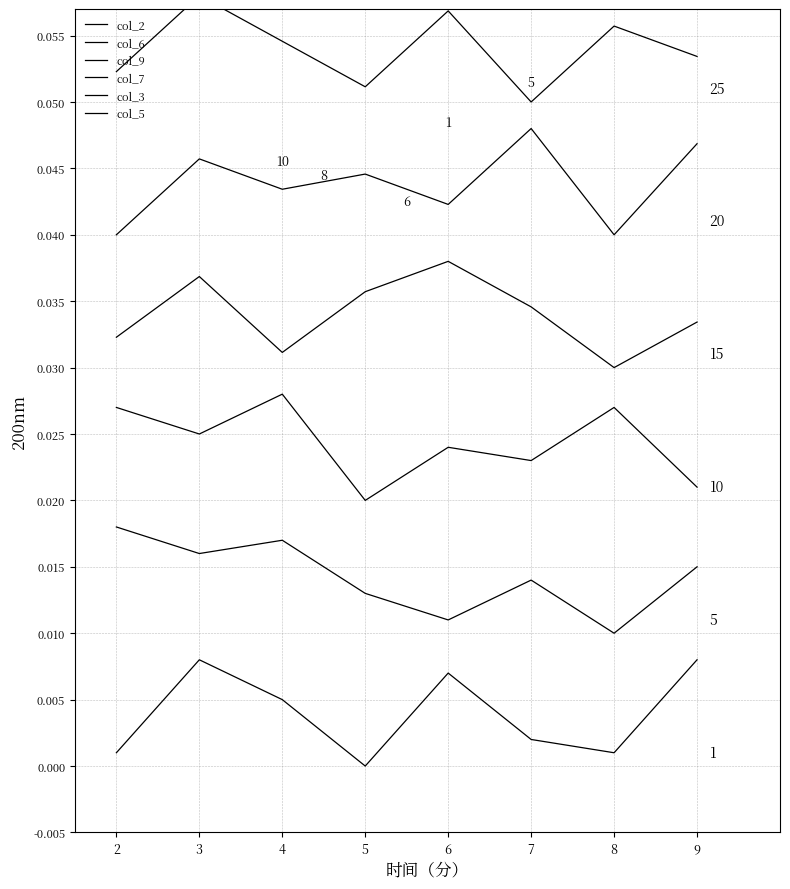

What is the total value across all series at 7?

0.2